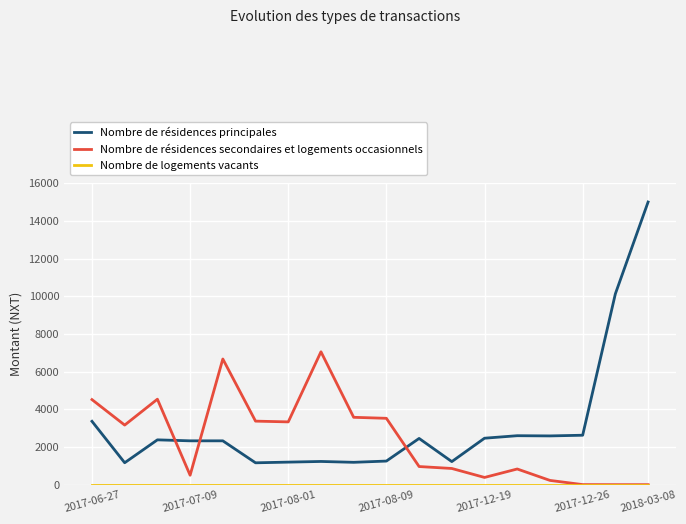

What is the lowest value of the Nombre de résidences principales series?

1160.0